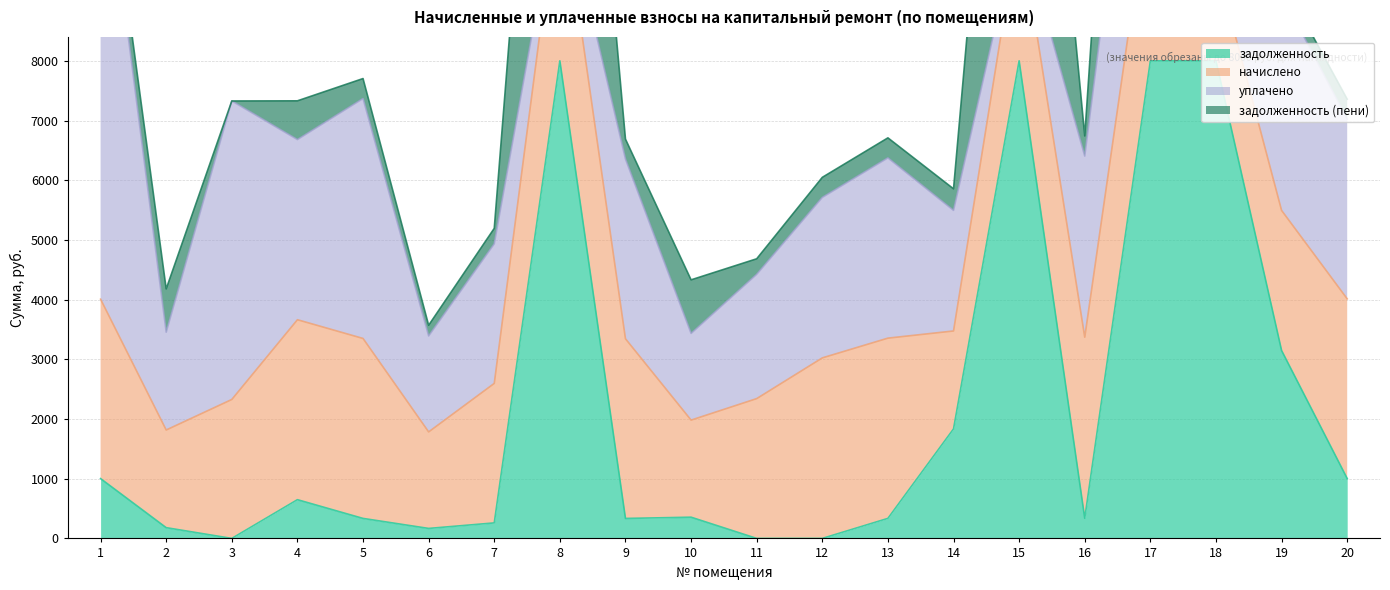

What are all the series names shown in the legend?

задолженность, начислено, уплачено, задолженность (пени)